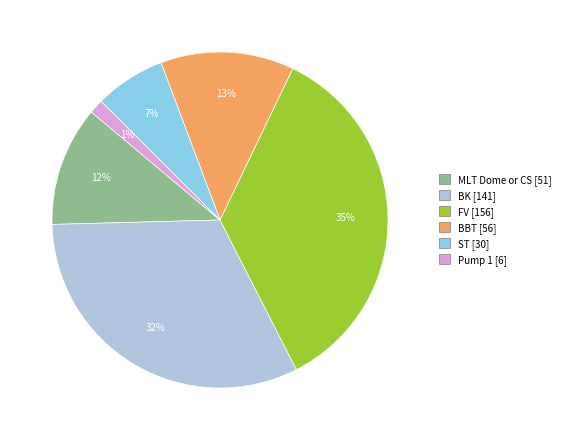

To the nearest percent, what is the difference between the largest and smallest slice percentages?

34%